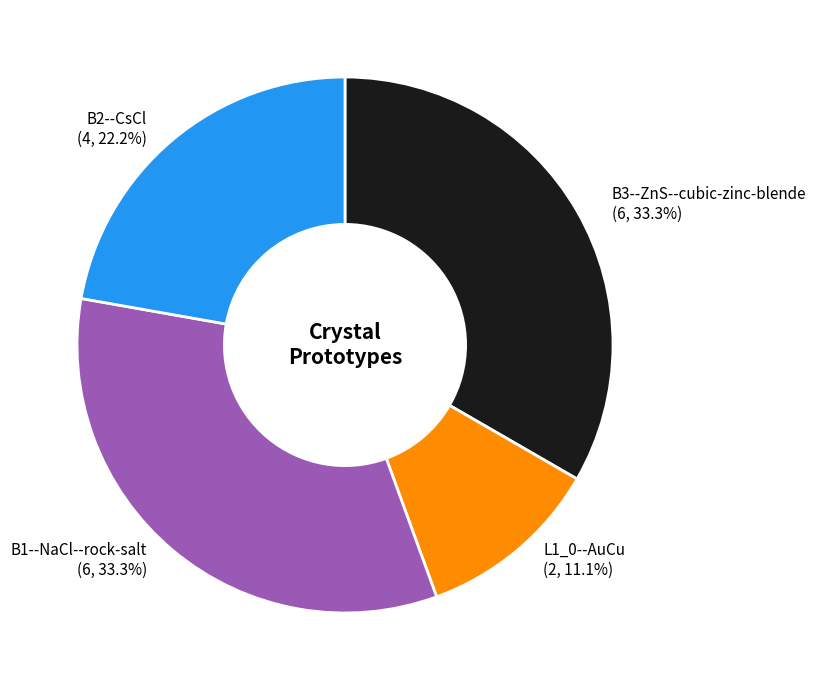

True or false: L1_0--AuCu accounts for 25% of the total.

False